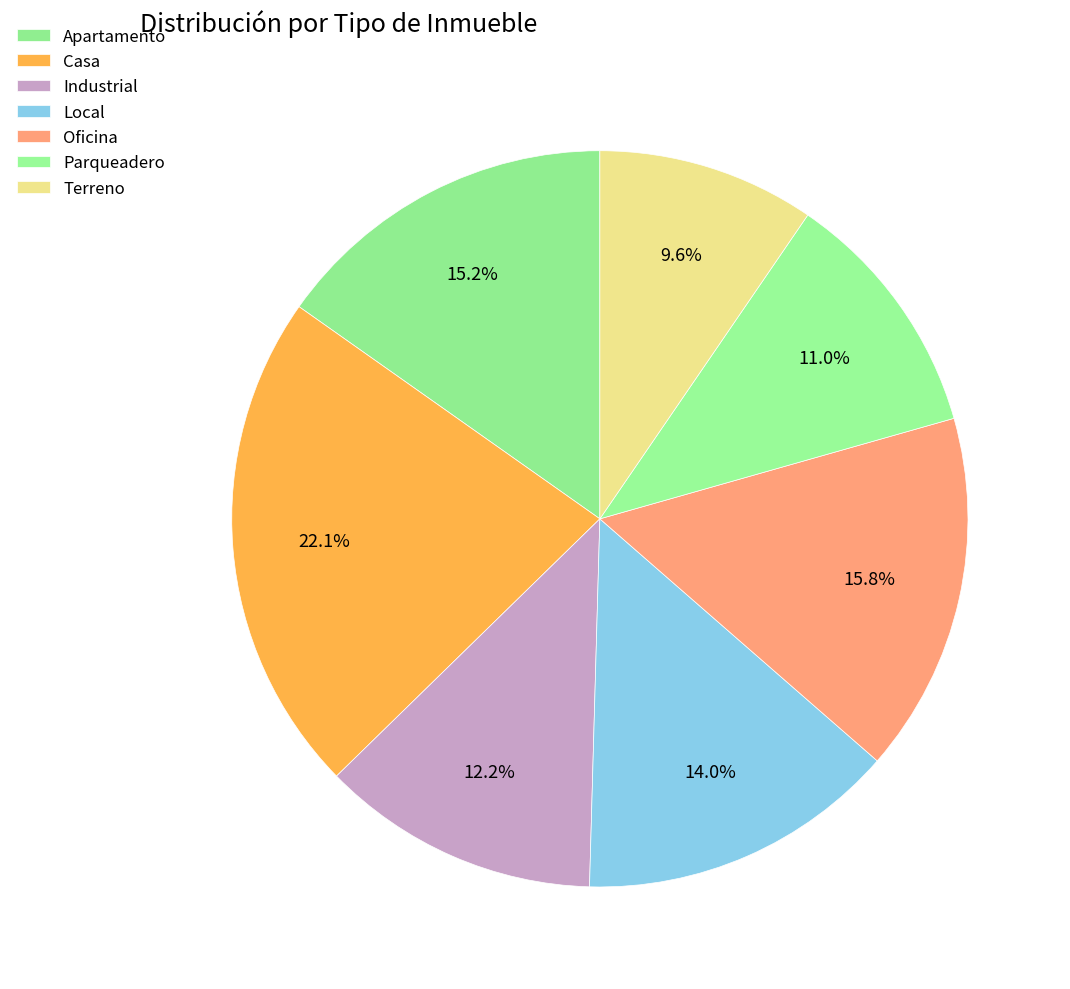

Is Oficina the majority of the pie?

No